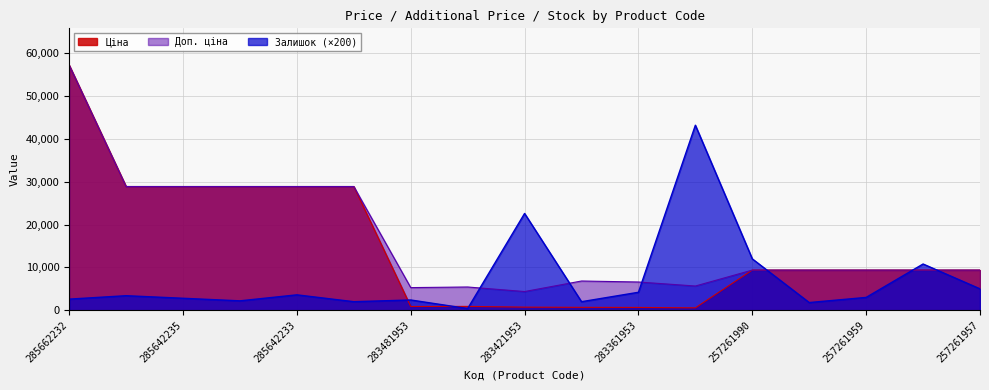

How many values in the Залишок series exceed 3000?

8